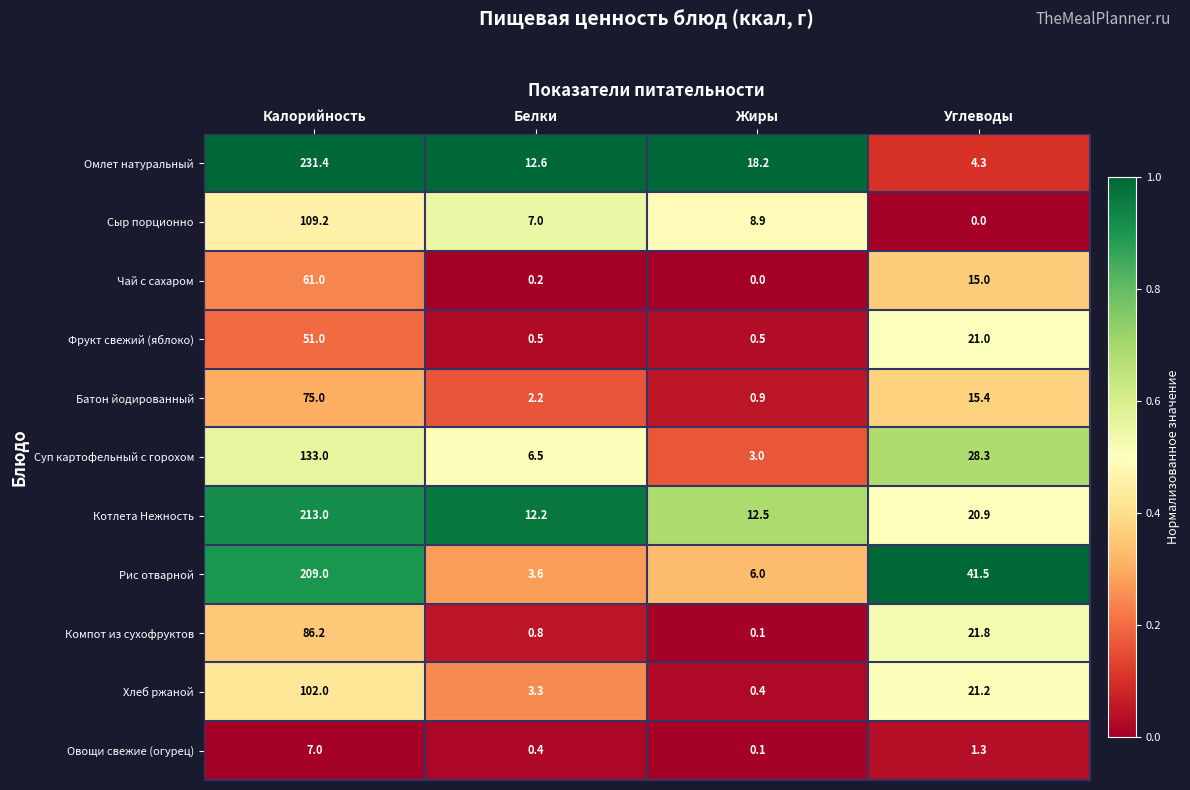

List the series in order of their peak value, highest first.

Омлет натуральный, Котлета Нежность, Рис отварной, Суп картофельный с горохом, Сыр порционно, Хлеб ржаной, Компот из сухофруктов, Батон йодированный, Чай с сахаром, Фрукт свежий (яблоко), Овощи свежие (огурец)